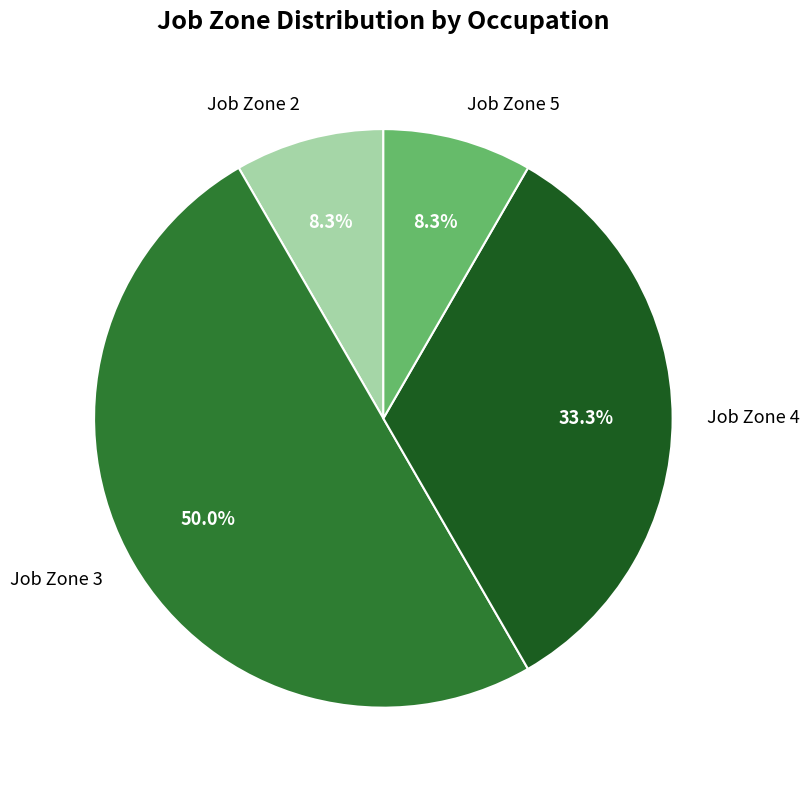

Which category has the biggest portion of the pie?

Job Zone 3